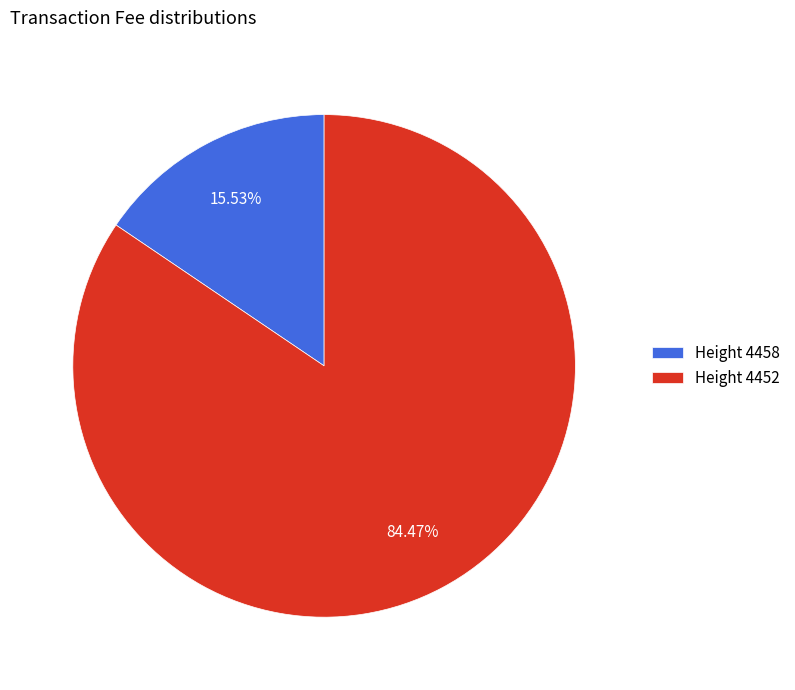

Is the sum of Height 4452 and Height 4458 greater than half?

Yes